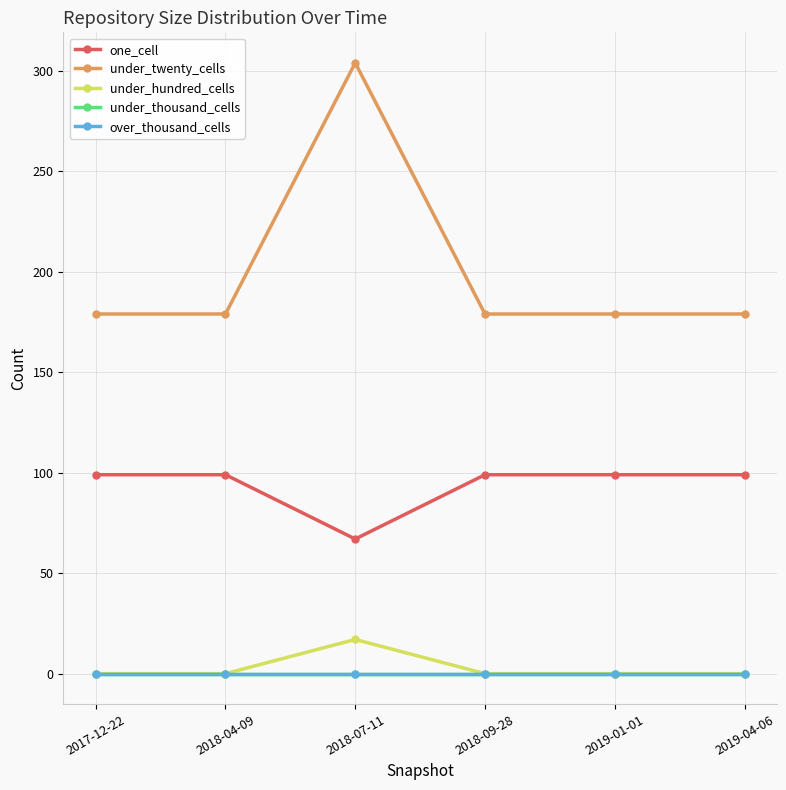

What are all the series names shown in the legend?

one_cell, under_twenty_cells, under_hundred_cells, under_thousand_cells, over_thousand_cells